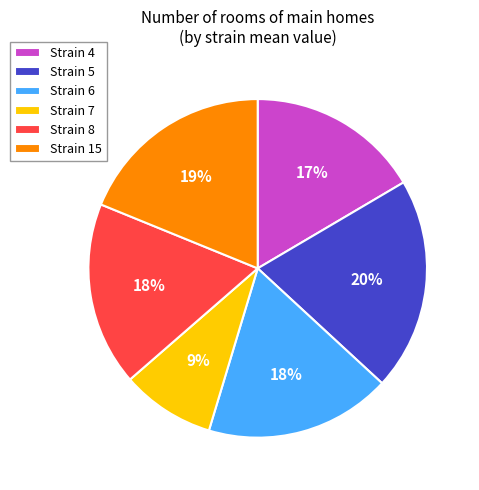

The Strain 15 slice represents 11% of the pie. True or false?

False